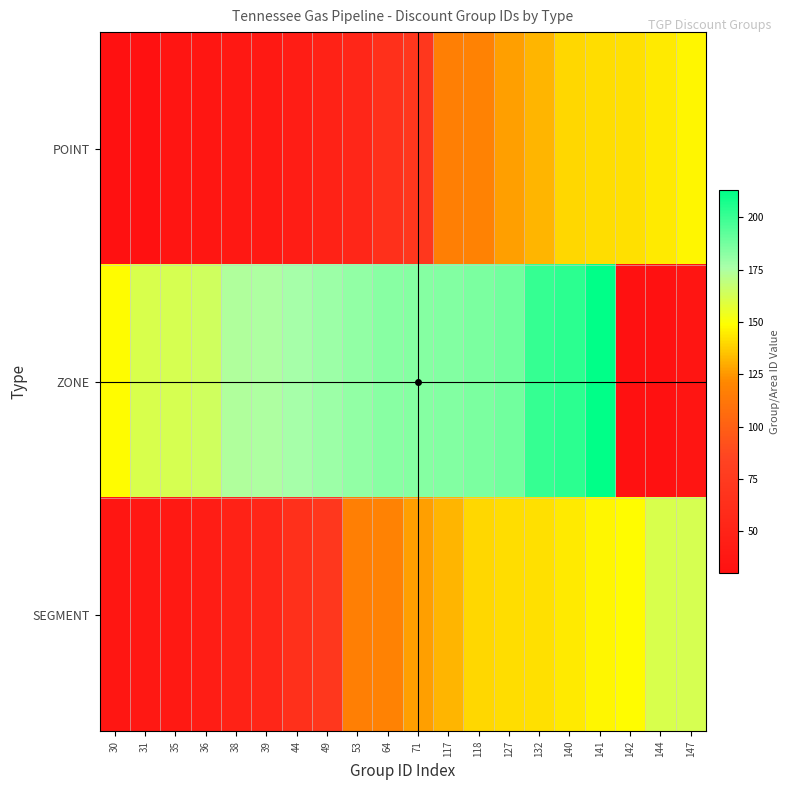

Reading left to right, extract all data points from this chart.

POINT: 30=30	31=31	35=35	36=36	38=38	39=39	44=44	49=49	53=53	64=64	71=71	117=117	118=118	127=127	132=132	140=140	141=141	142=142	144=144	147=147
ZONE: 30=148	31=161	35=162	36=164	38=174	39=175	44=177	49=179	53=181	64=183	71=184	117=185	118=186	127=188	132=201	140=203	141=213	142=30	144=31	147=35
SEGMENT: 30=36	31=38	35=39	36=44	38=49	39=53	44=64	49=71	53=117	64=118	71=127	117=132	118=140	127=141	132=142	140=144	141=147	142=148	144=161	147=162